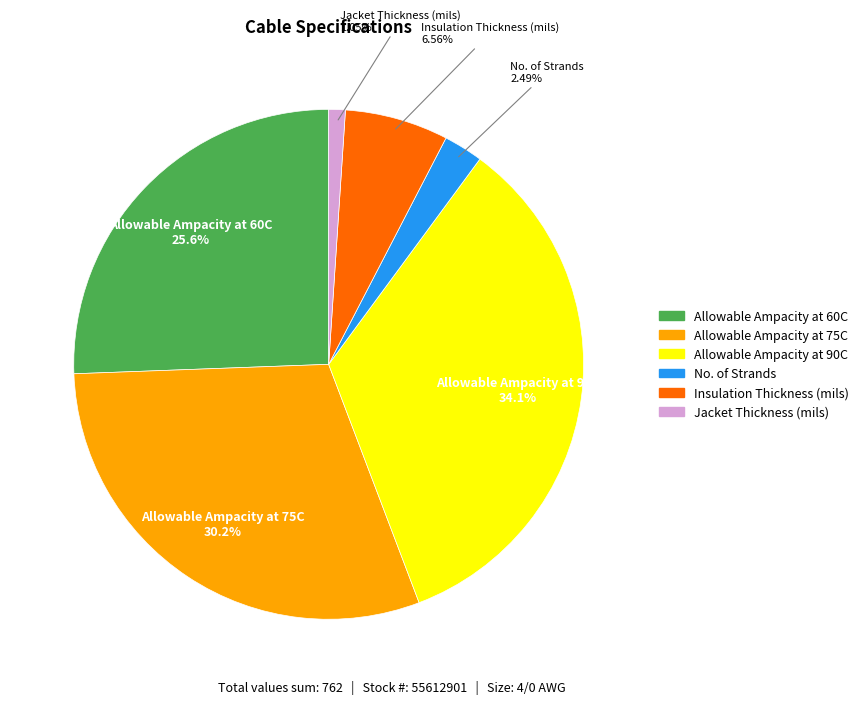

True or false: Allowable Ampacity at 75C accounts for 39% of the total.

False